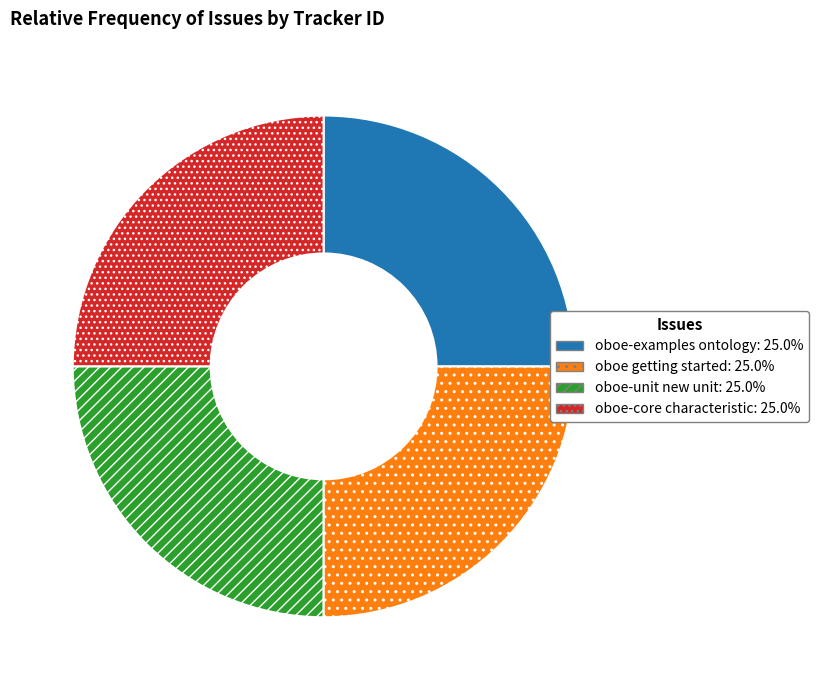

What is the ratio of the value at oboe getting started to the value at oboe-unit new unit?

1.0